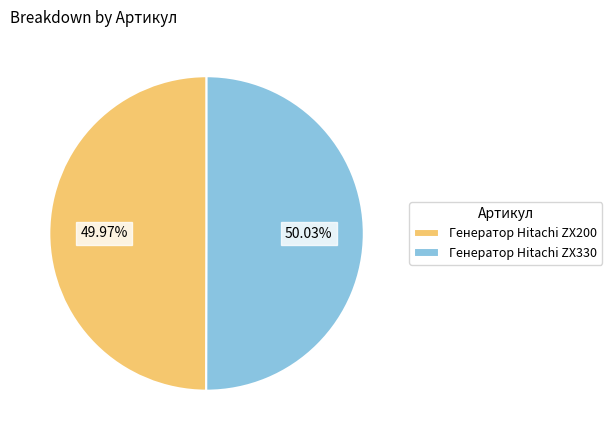

Is there any slice that represents more than half of the pie?

Yes